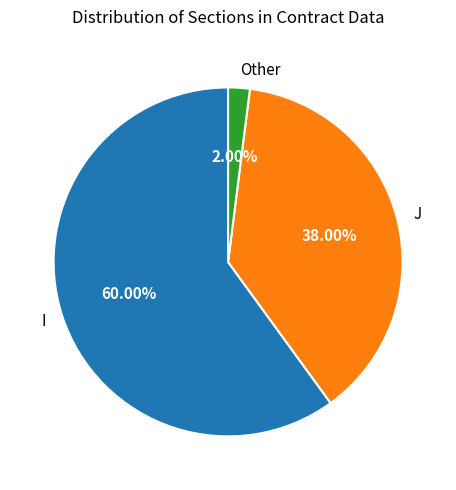

To the nearest percent, what percentage of the pie is I?

60%